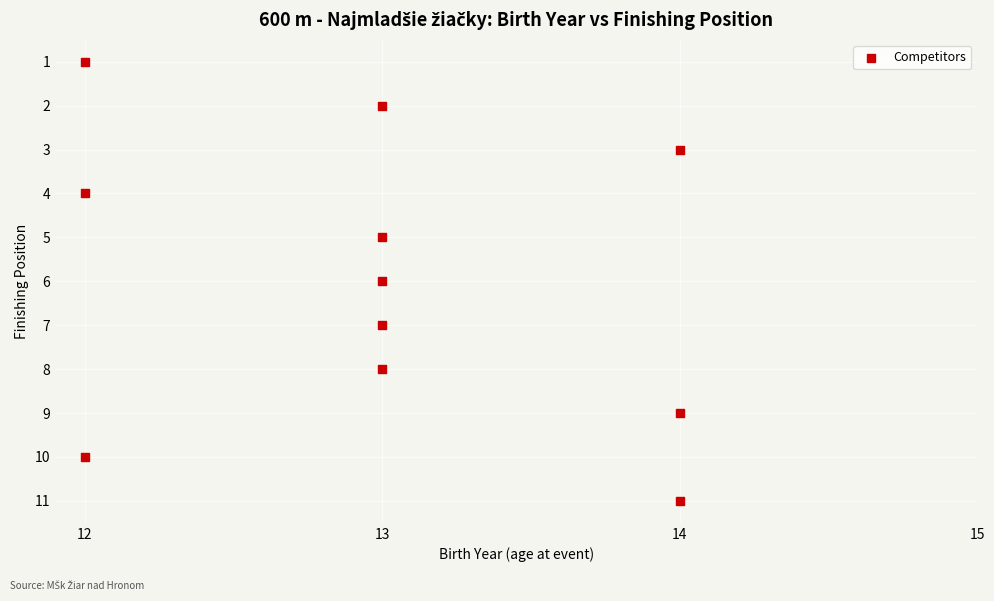

What is the average X value?

13